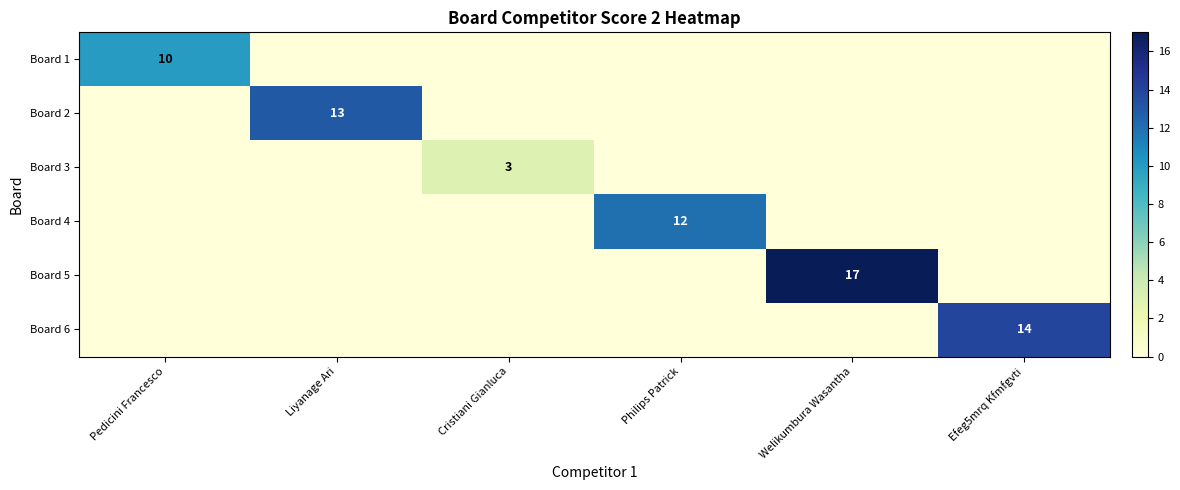

The Board 1 series shows 10 at Pedicini Francesco. True or false?

True